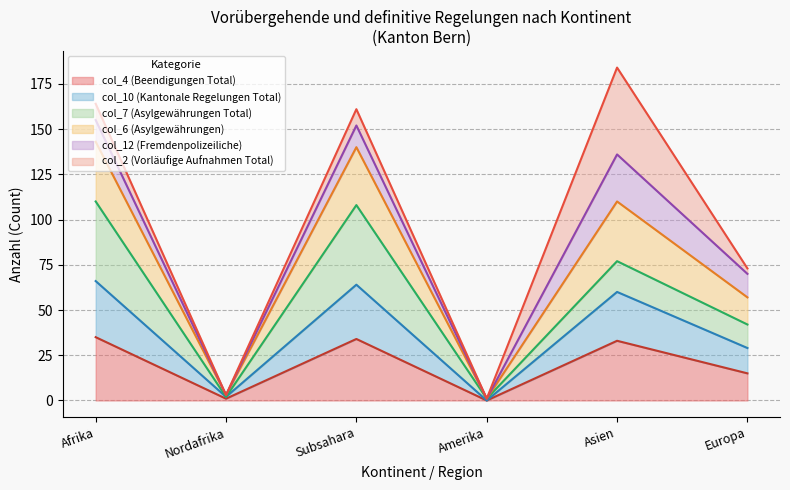

What is the value of the col_10 (Kantonale Regelungen Total) point at the 2nd from the left?

3